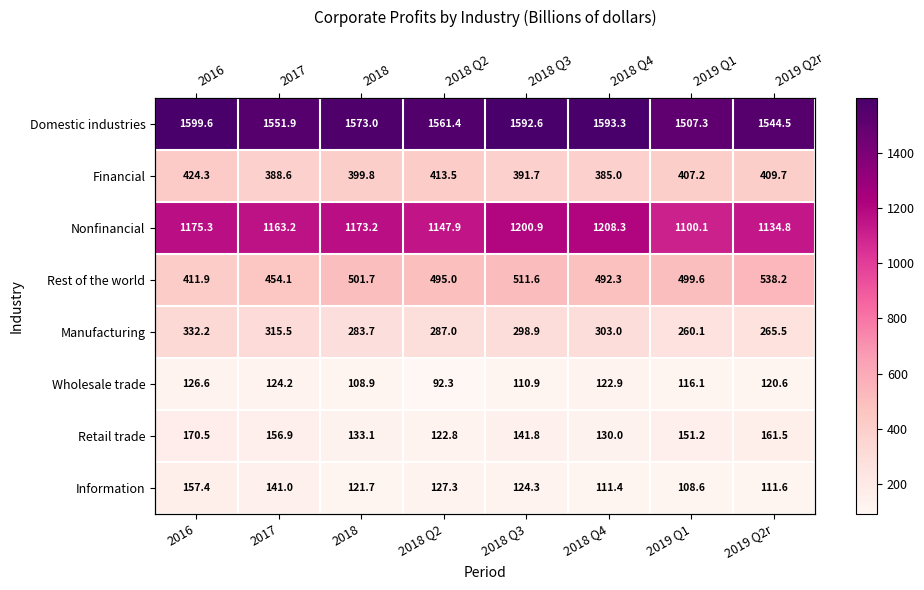

Rank the series by their maximum value, from highest to lowest.

Domestic industries, Nonfinancial, Rest of the world, Financial, Manufacturing, Retail trade, Information, Wholesale trade